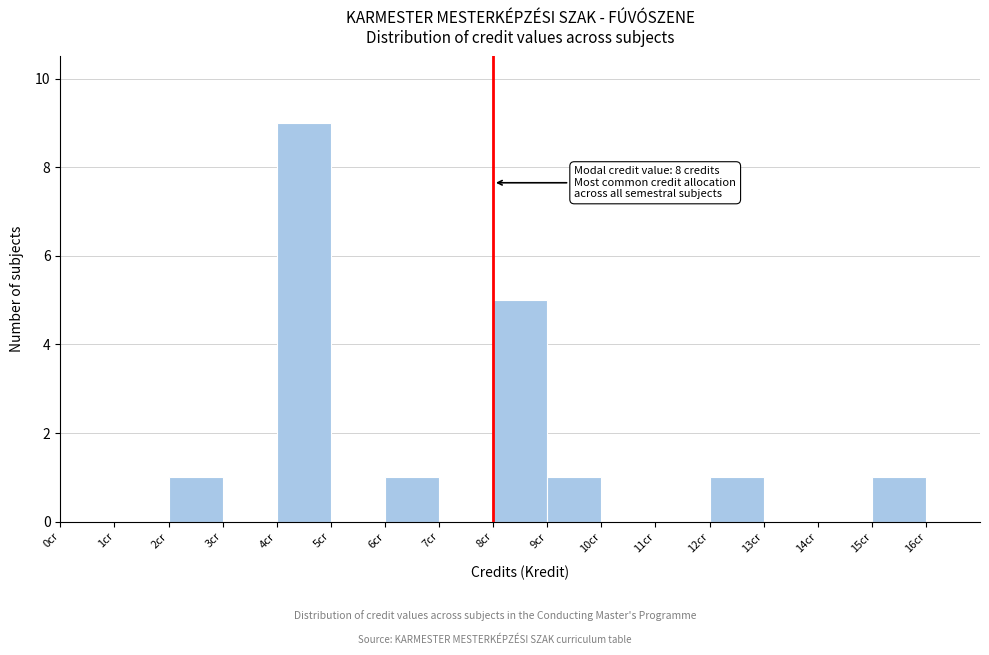

Over which range of the x-axis is the bar tallest?

4 to 5